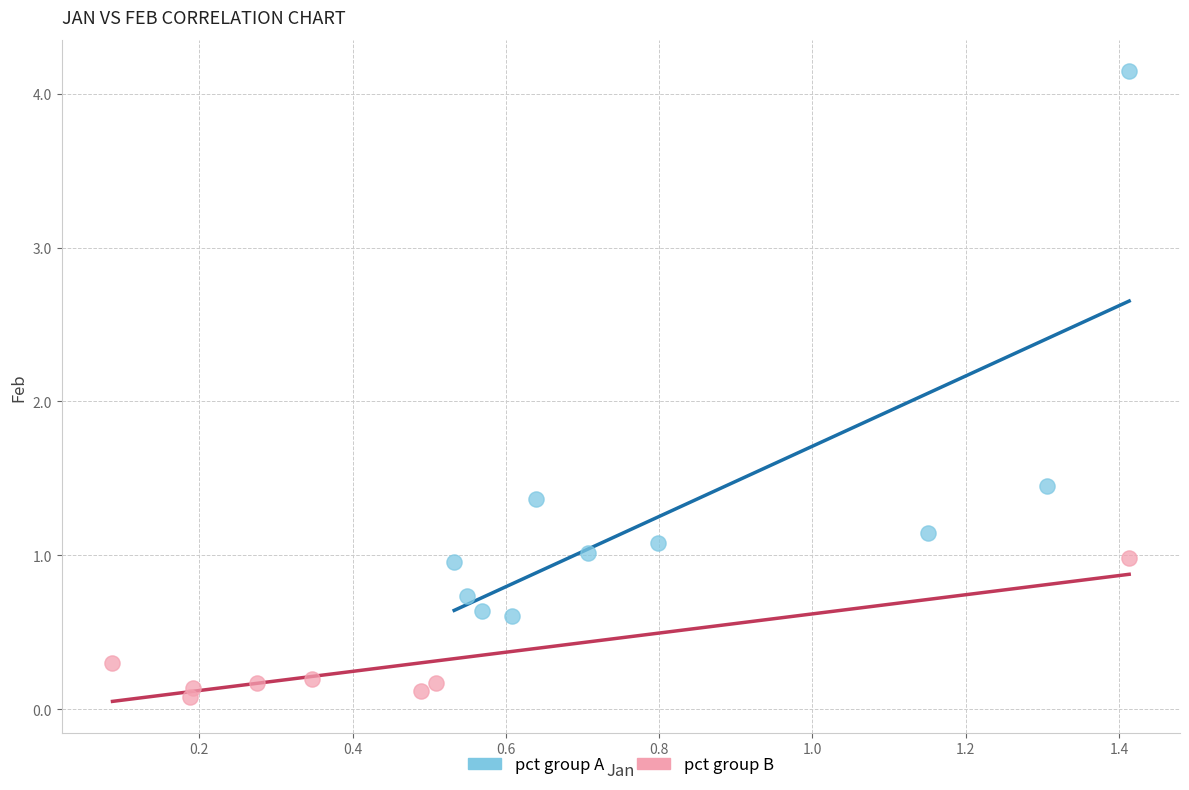

Which series reaches the maximum Y coordinate?

pct group A